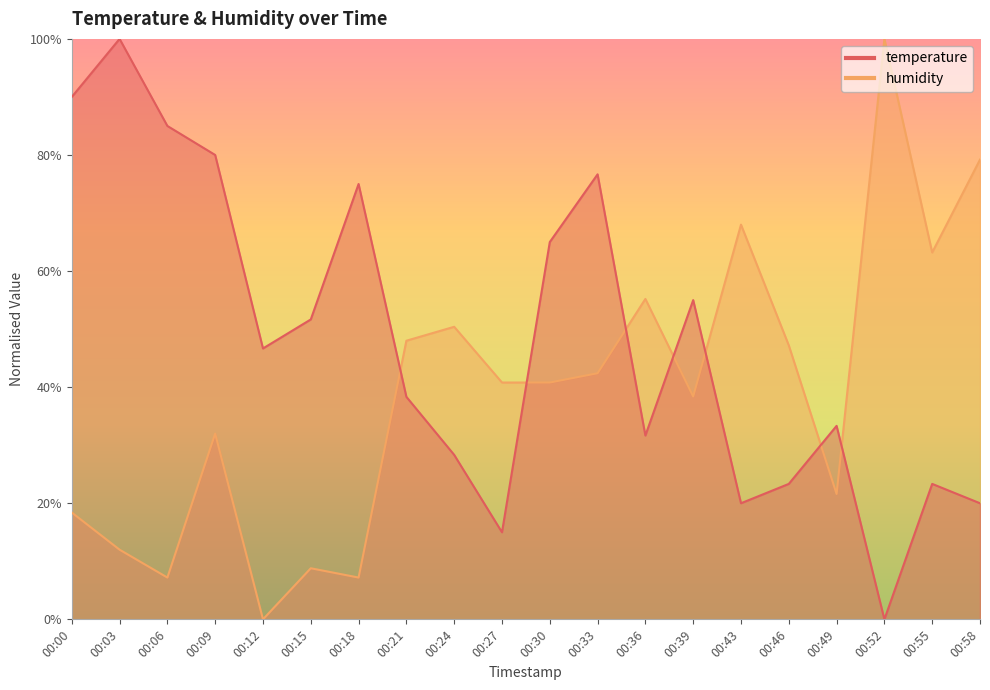

What is the average value of the temperature series?

47.9